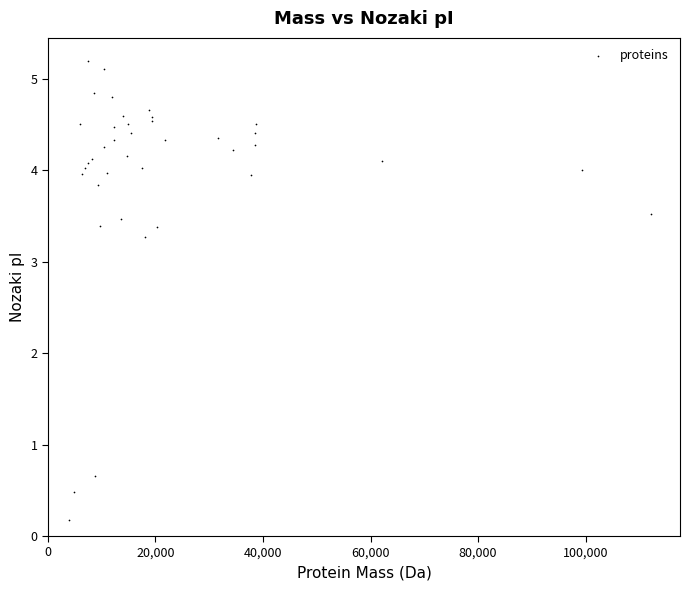

What Y value in the scatter plot is closest to 2?

3.3